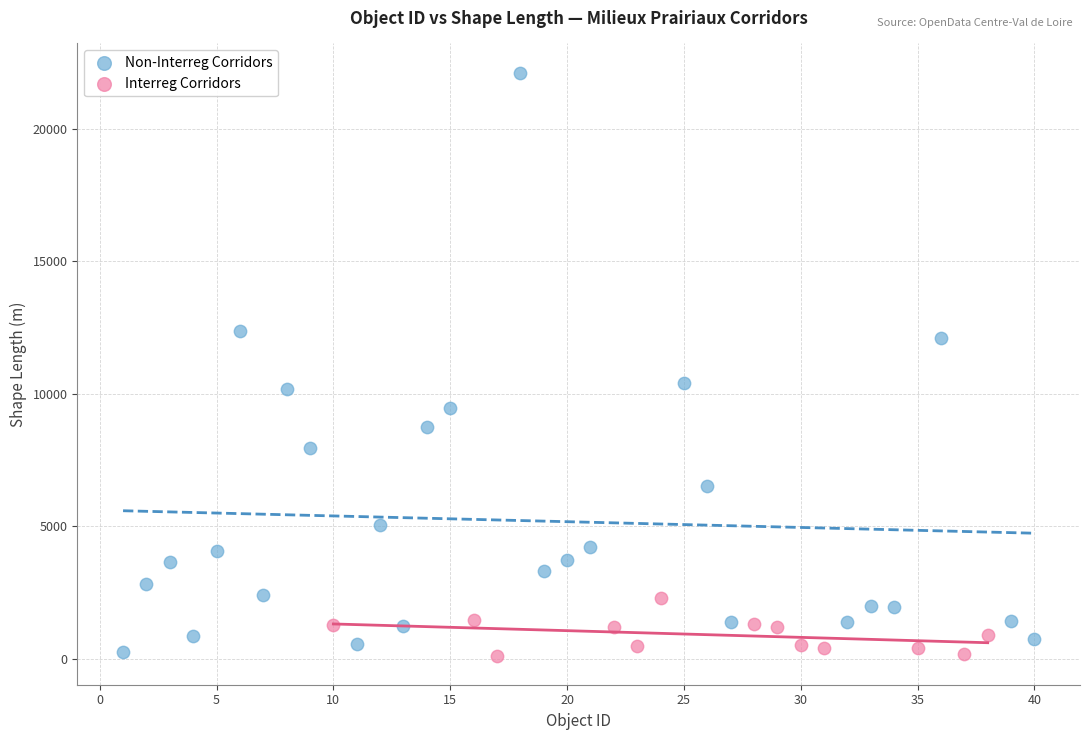

Which series reaches the maximum Y coordinate?

Non-Interreg Corridors